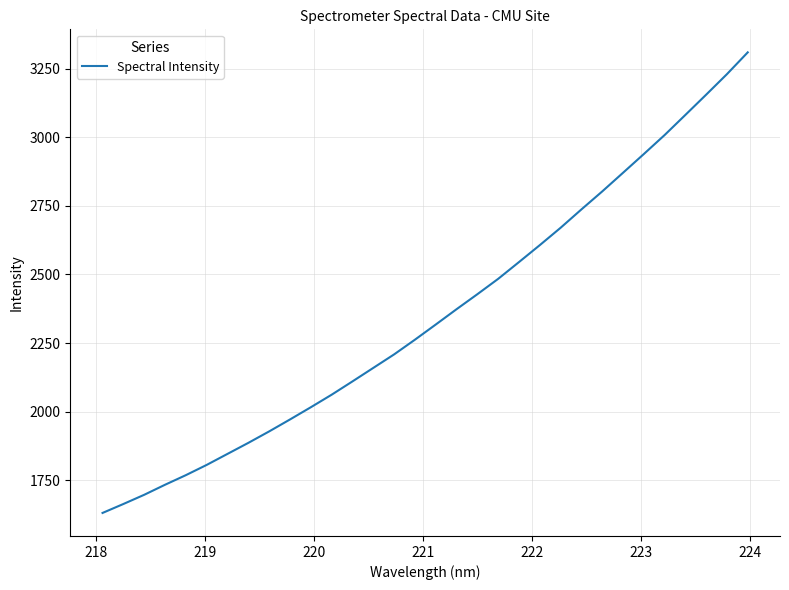

What is the difference between the maximum and minimum values?

1678.3